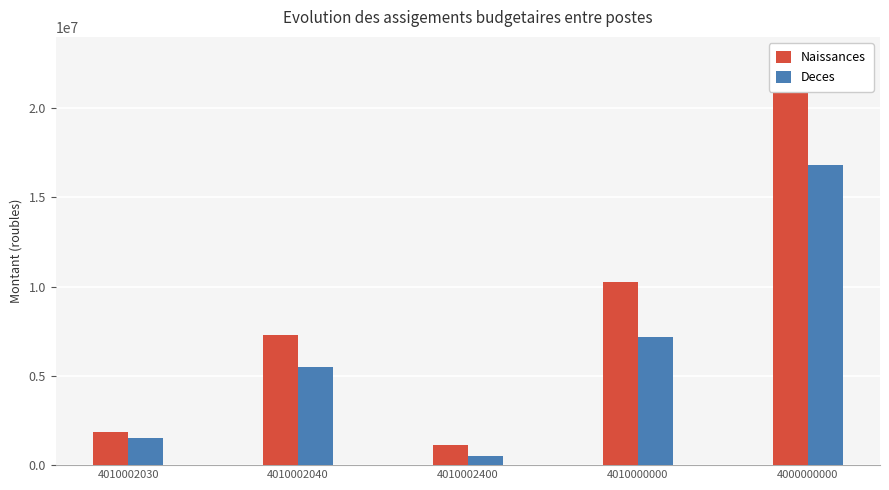

List the labels in order of Naissances value, largest first.

4000000000, 4010000000, 4010002040, 4010002030, 4010002400